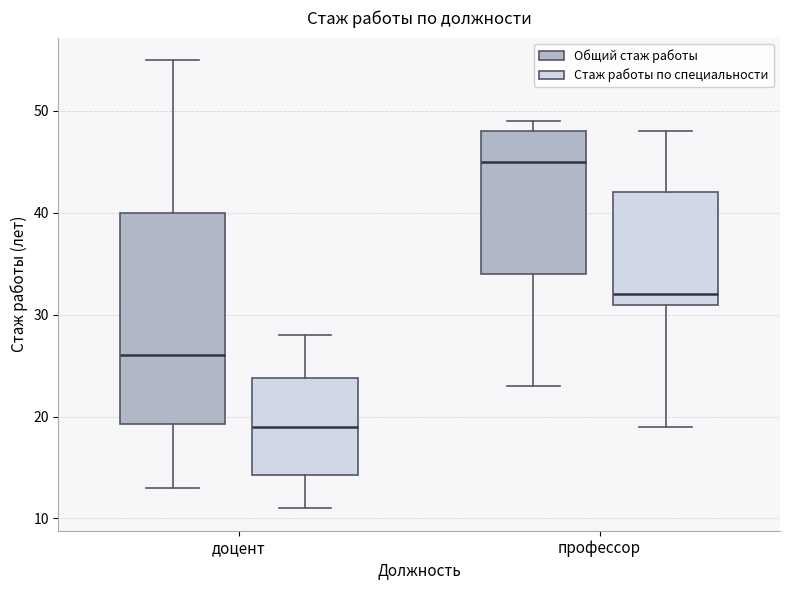

Where does the median line of the box for профессор (Общий стаж работы) sit on the y-axis? The values are not printed on the chart, so give them approximately, as read against the axis.

45